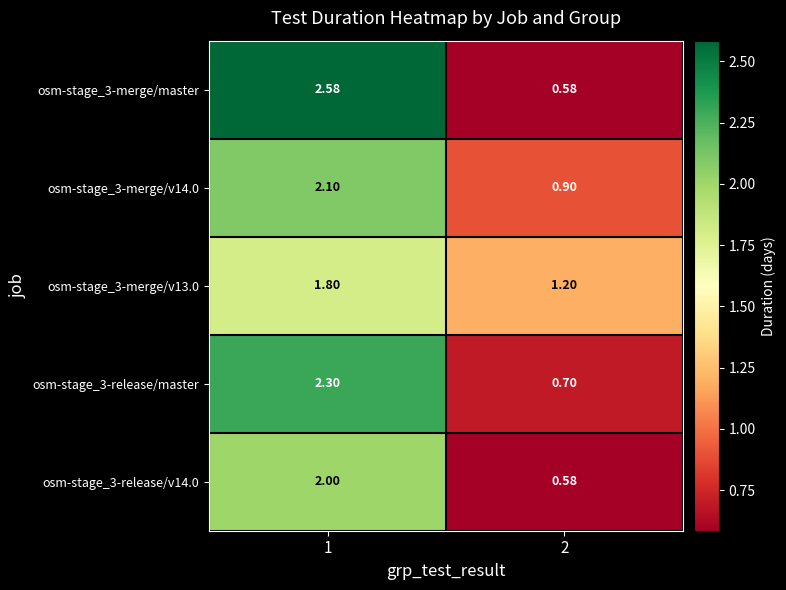

Is the value of osm-stage_3-merge/v14.0 at 2 greater than the value of osm-stage_3-release/master at 2?

Yes